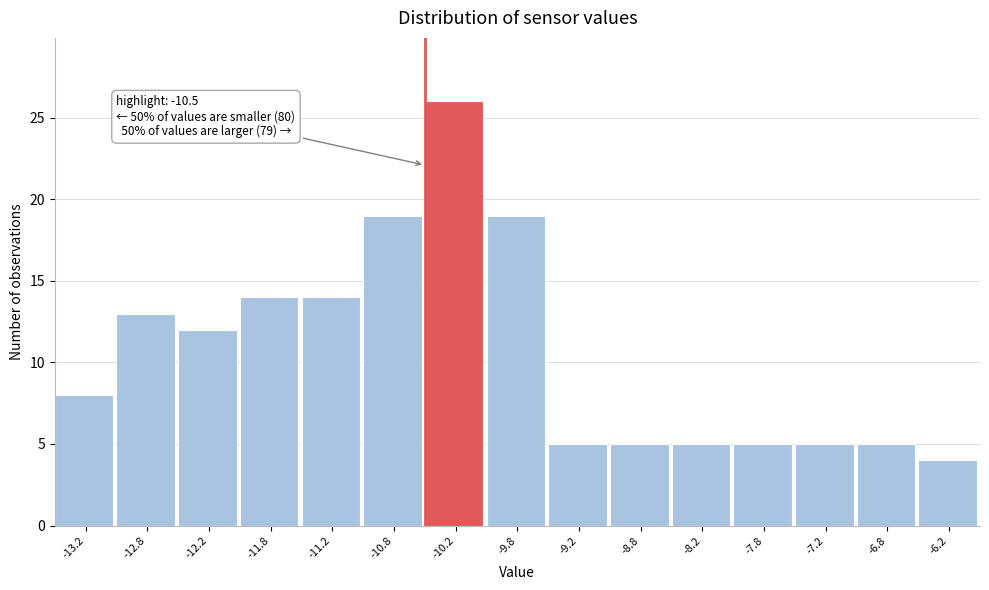

Which range on the x-axis has the tallest bar?

-10.5 to -10.0